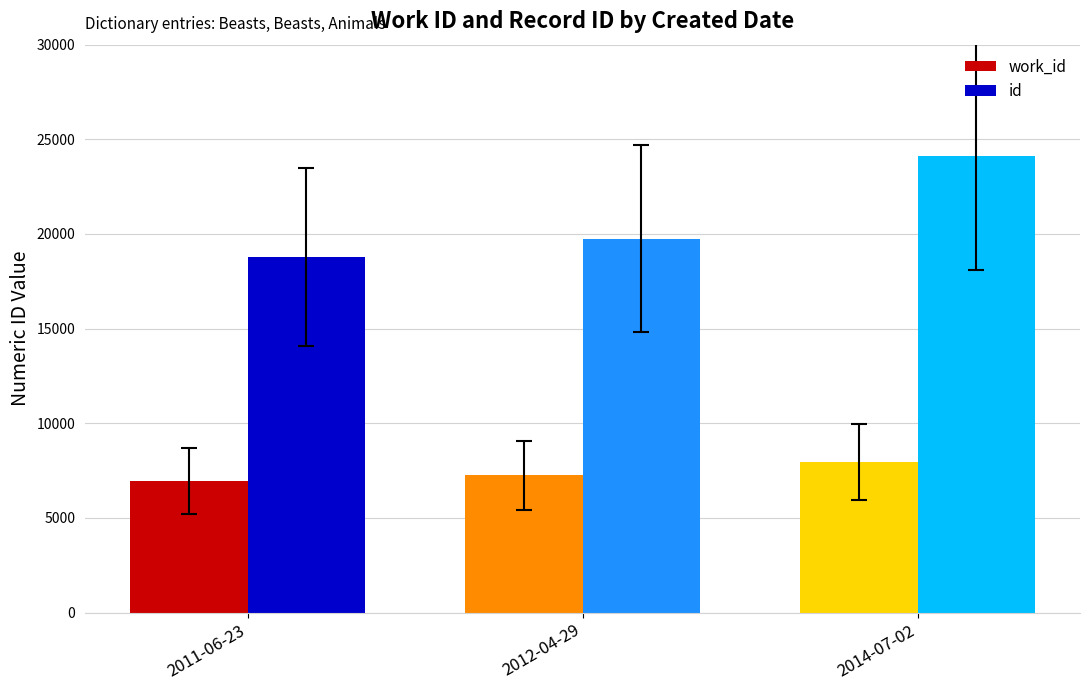

How many data points in work_id are less than 7243?

1